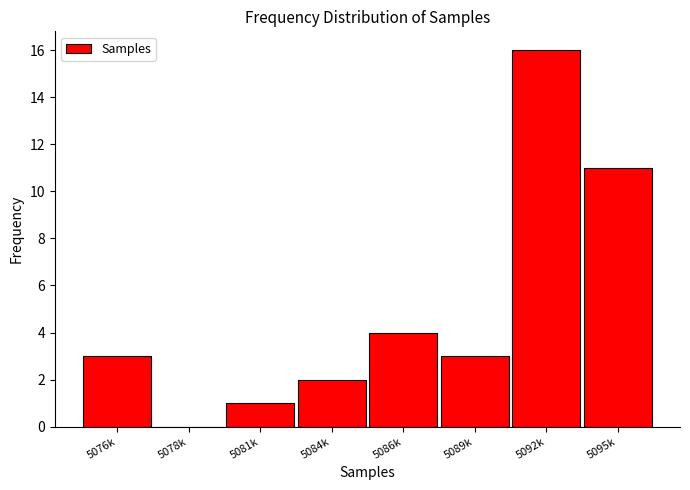

Reading left to right, what are all the values shown in this chart?

5076k=3	5078k=0	5081k=1	5084k=2	5086k=4	5089k=3	5092k=16	5095k=11